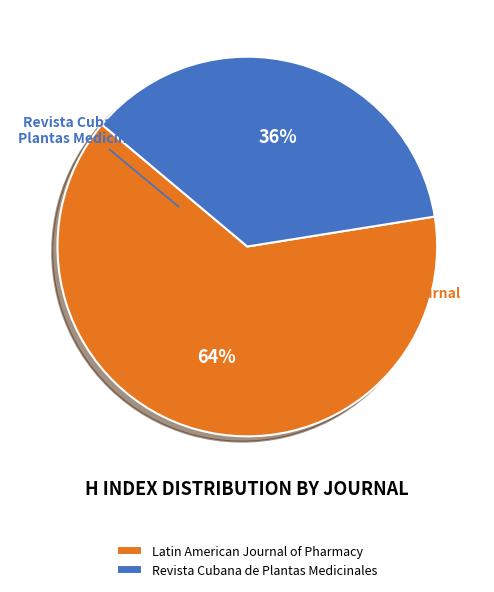

What is the ratio of the value at Revista Cubana de Plantas Medicinales to the value at Latin American Journal of Pharmacy?

0.6